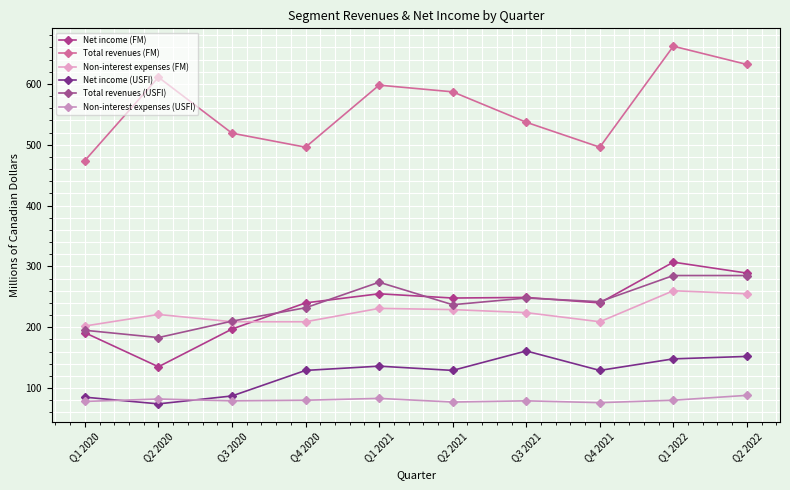

What are all the series names shown in the legend?

Net income (FM), Total revenues (FM), Non-interest expenses (FM), Net income (USFI), Total revenues (USFI), Non-interest expenses (USFI)